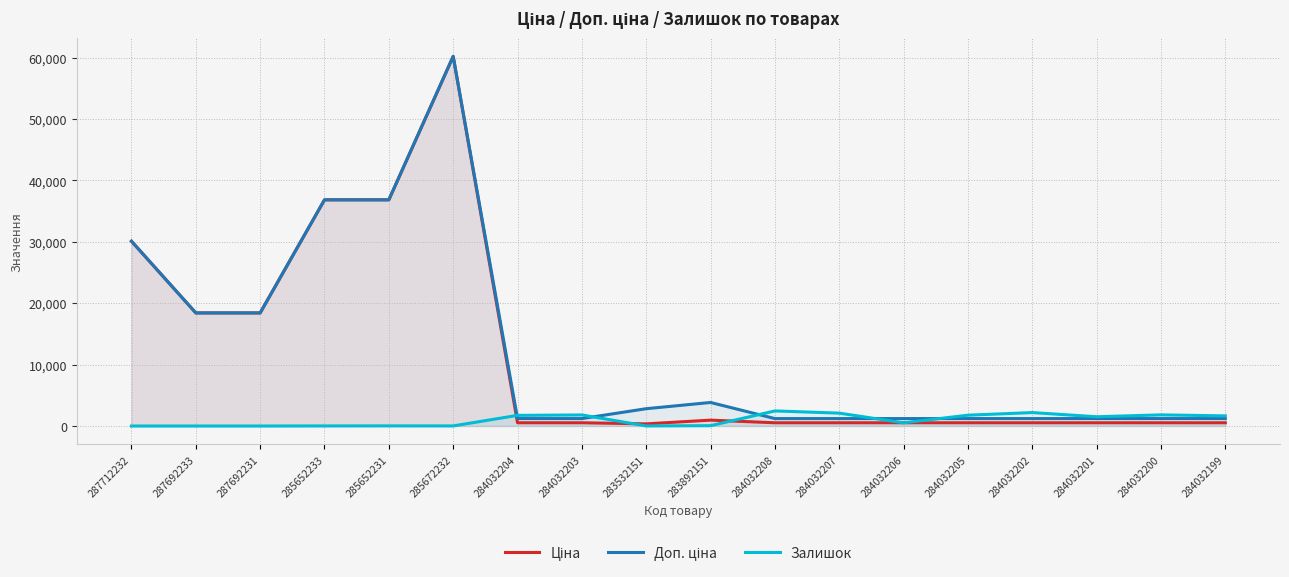

Where is the first local minimum for Залишок?

285672232